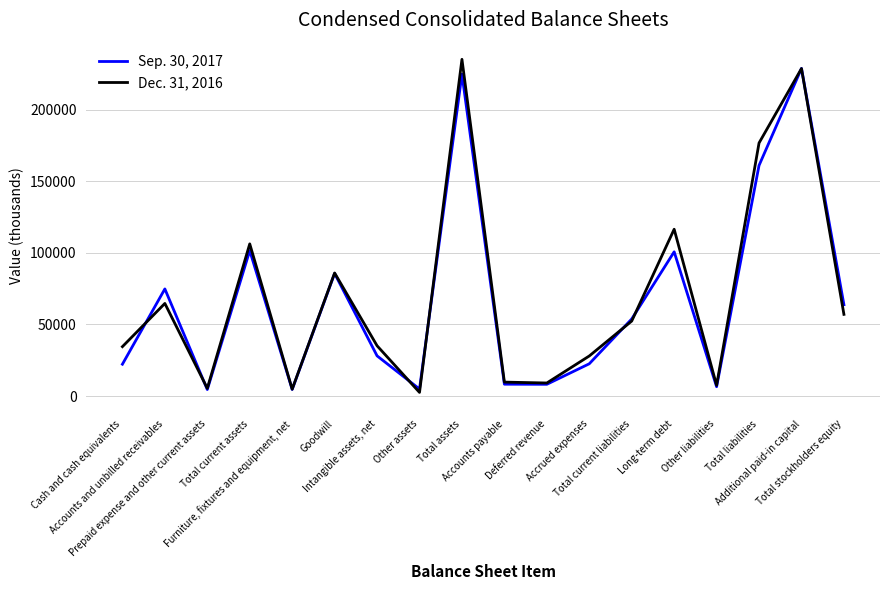

Count the number of data series in this chart.

2